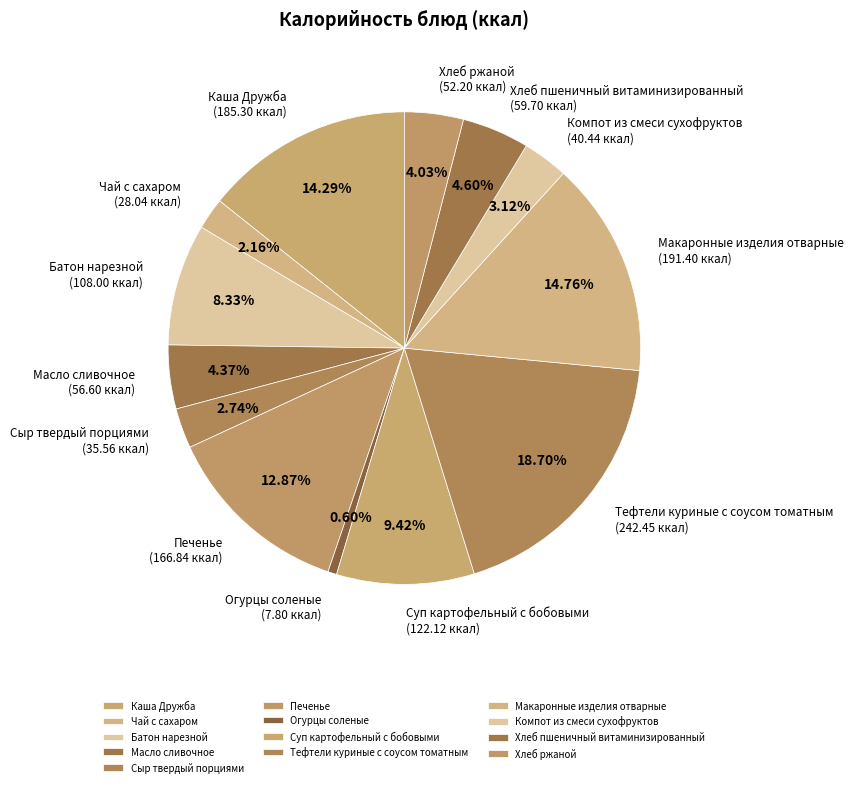

Is the sum of Чай с сахаром and Хлеб ржаной greater than half?

No